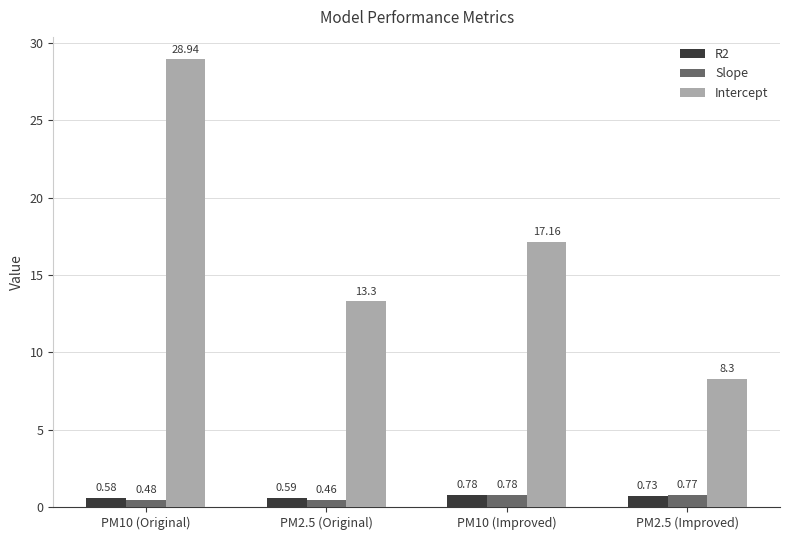

How many bars are there in total?

12